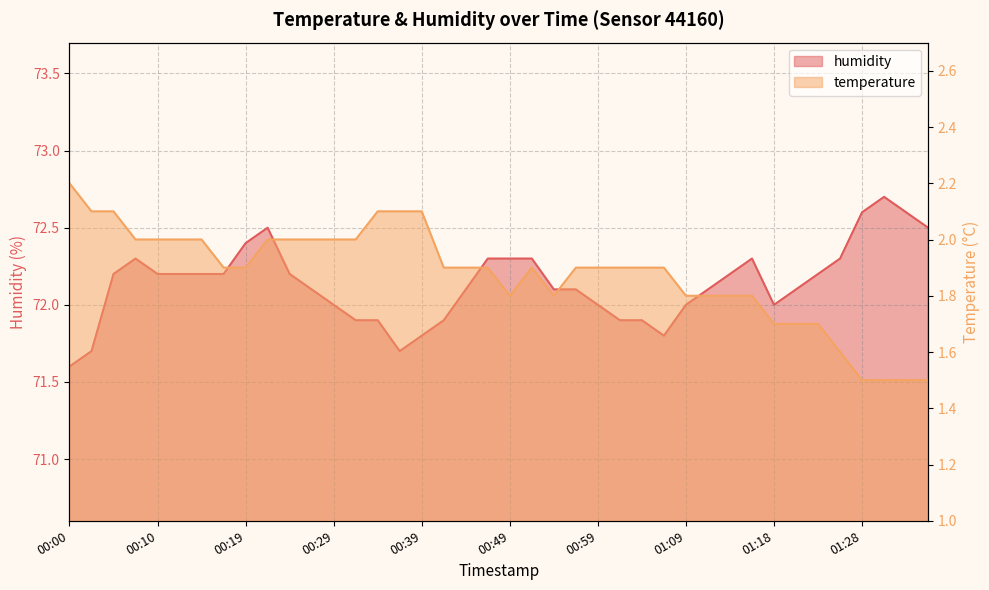

What is the total value across all series at 00:24?

74.2